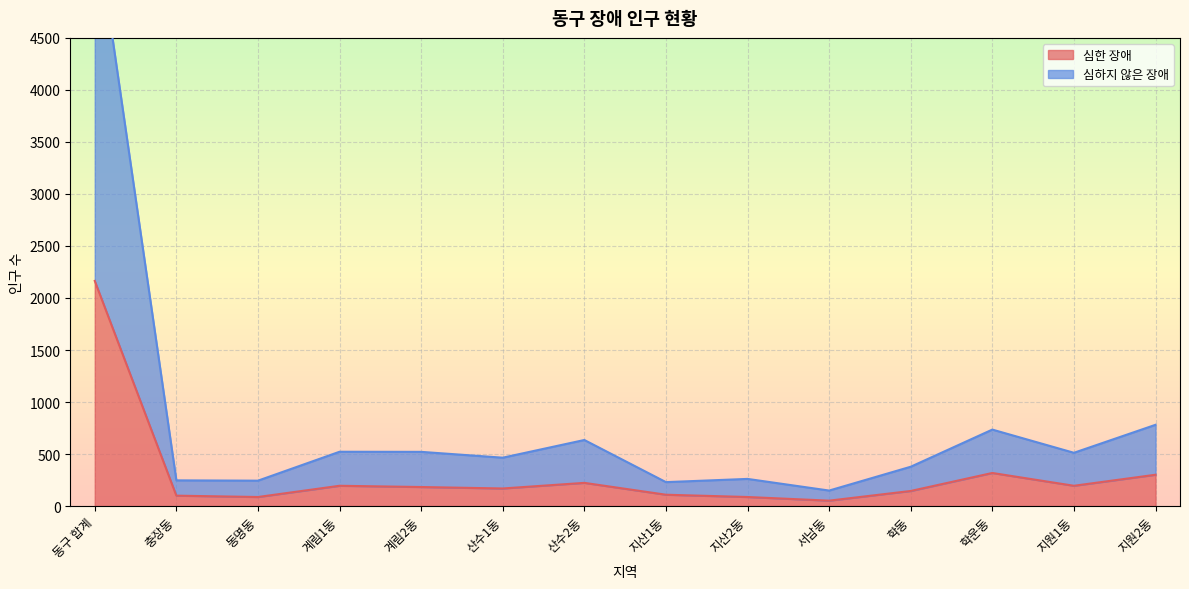

Reading right to left, what are all the values shown in this chart?

심한 장애: 지원2동=301	지원1동=195	학운동=318	학동=145	서남동=52	지산2동=87	지산1동=109	산수2동=223	산수1동=169	계림2동=183	계림1동=195	동명동=87	충장동=100	동구 합계=2164
심하지 않은 장애: 지원2동=781	지원1동=512	학운동=735	학동=378	서남동=149	지산2동=261	지산1동=230	산수2동=635	산수1동=465	계림2동=521	계림1동=522	동명동=244	충장동=247	동구 합계=5680